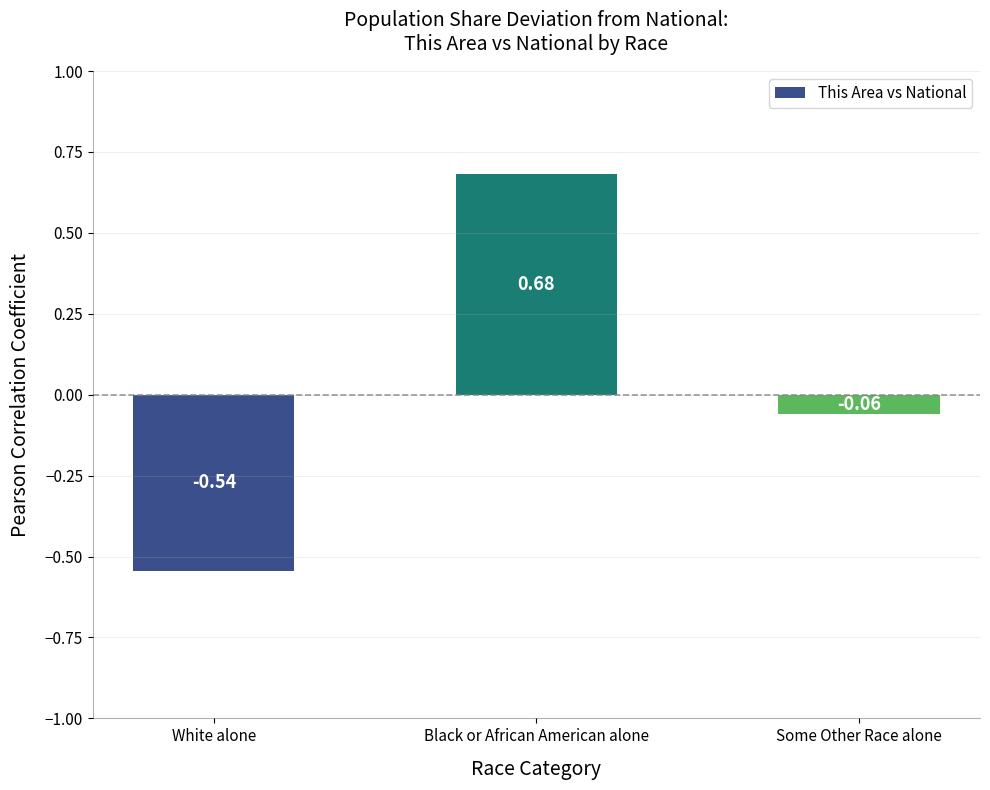

At which label does the data first exceed 0?

Black or African American alone